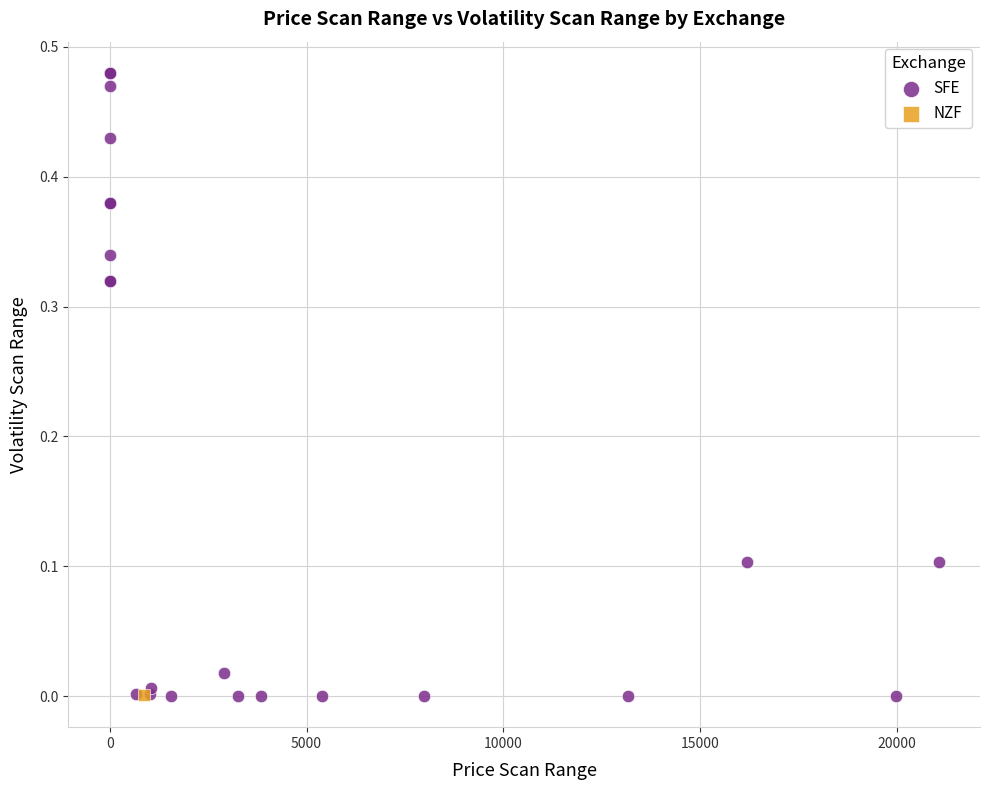

What are all the series names shown in the legend?

SFE, NZF